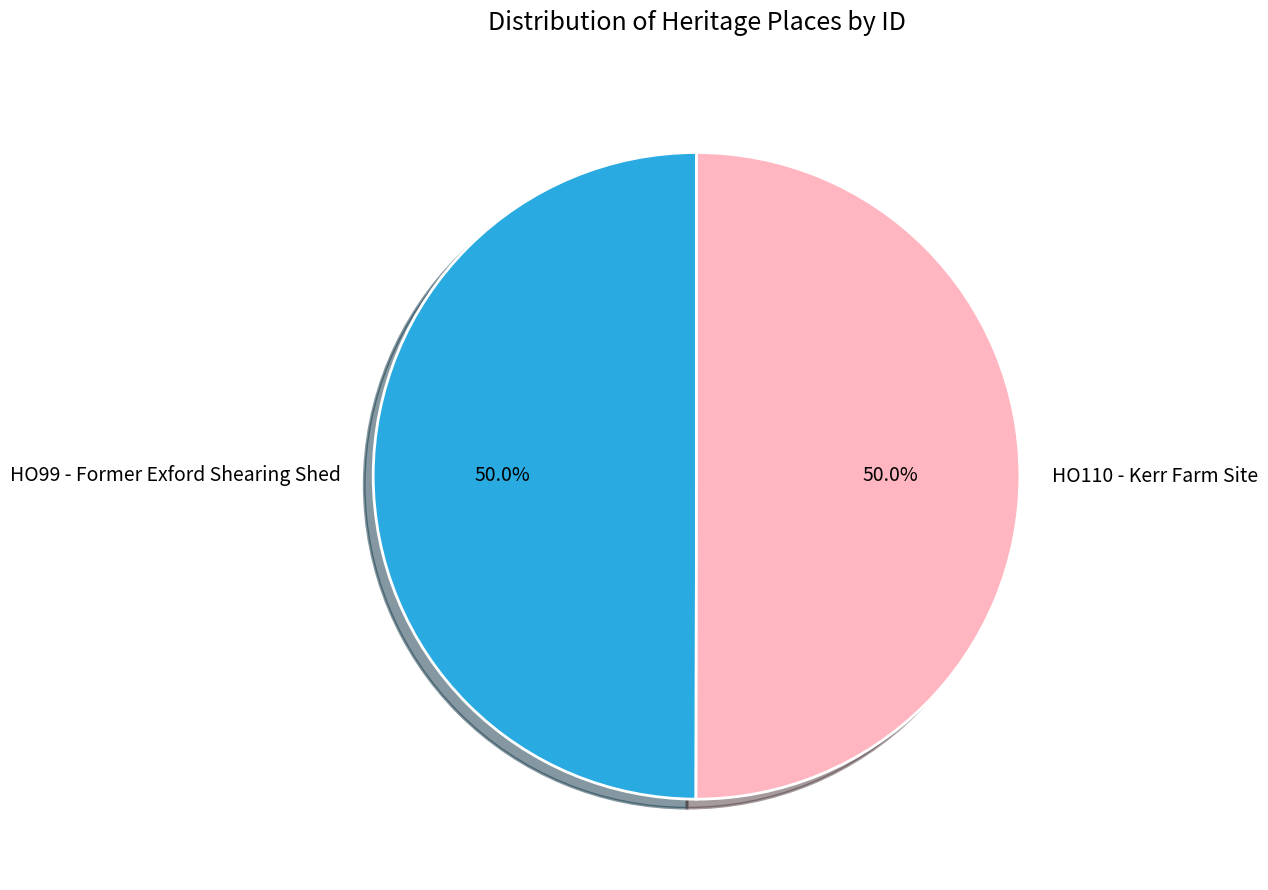

What is the total percentage of HO110 - Kerr Farm Site and HO99 - Former Exford Shearing Shed?

100.0%